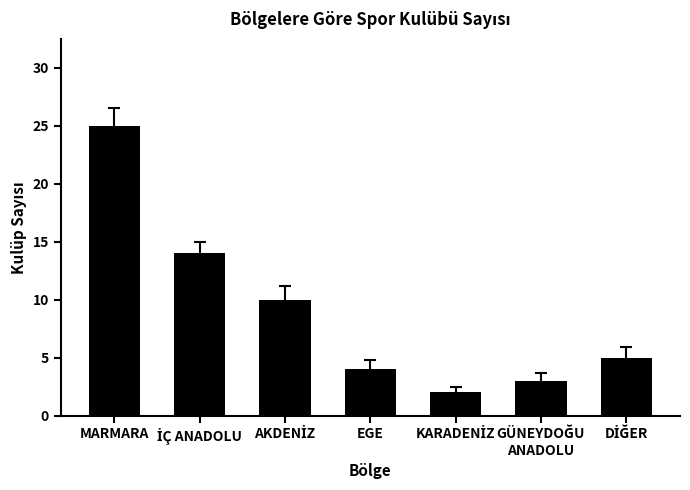

Is it true that the value at EGE is 6?

False